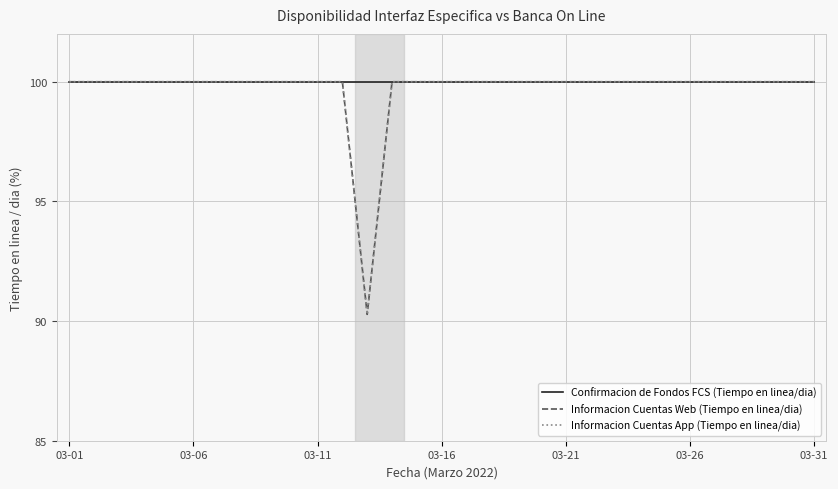

True or false: Informacion Cuentas Web (Tiempo en linea/dia) and Confirmacion de Fondos FCS (Tiempo en linea/dia) intersect in this chart.

False